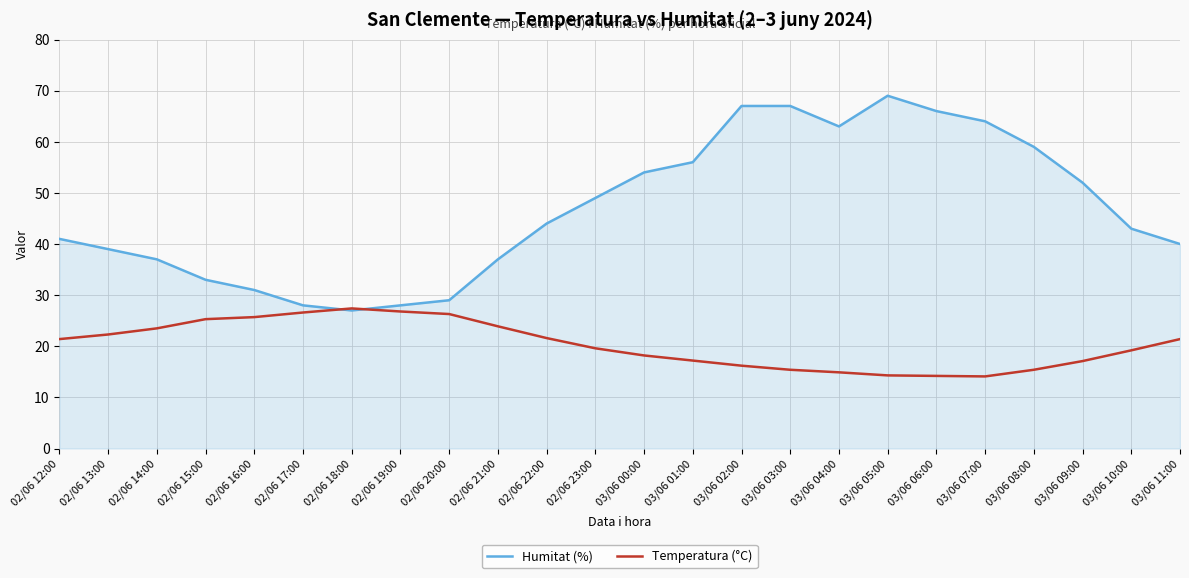

True or false: Humitat (%) has a value of 28.0 at 02/06 19:00.

True